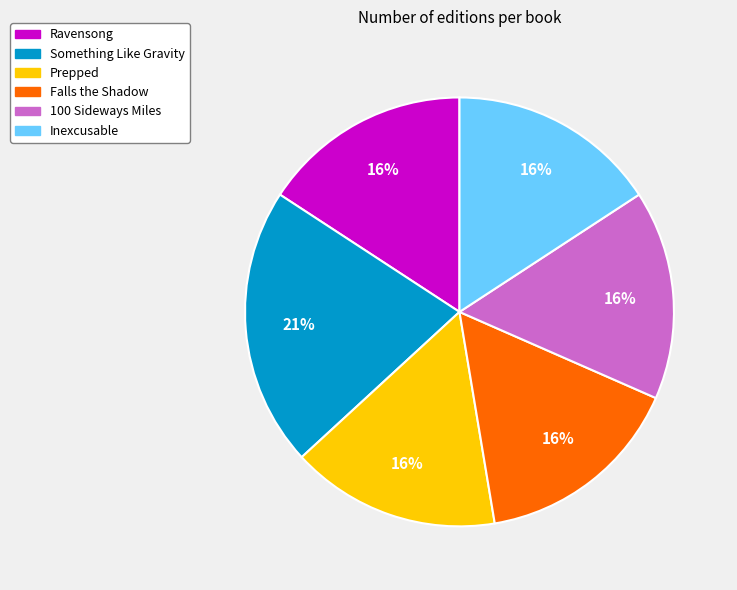

Combined, do Falls the Shadow and Inexcusable account for over 50%?

No